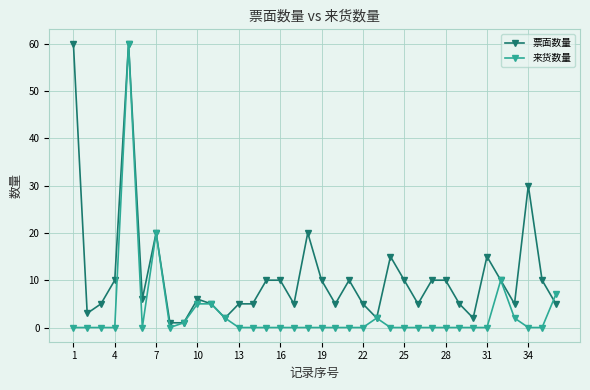

What is the maximum value for 票面数量?

60